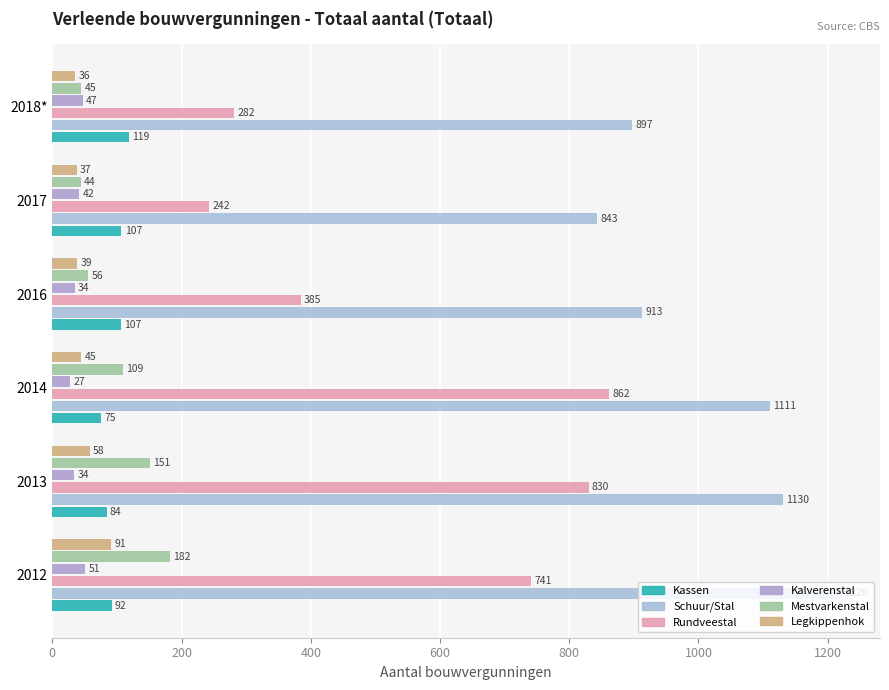

How many values in the Rundveestal series exceed 740?

3